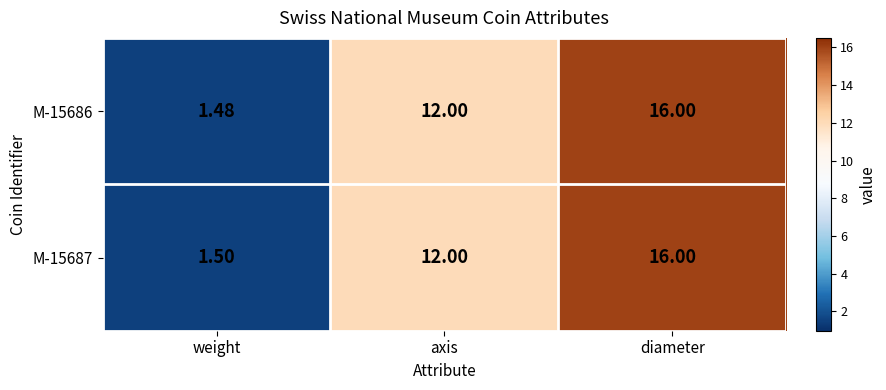

At which label is M-15687 closest to 8?

axis